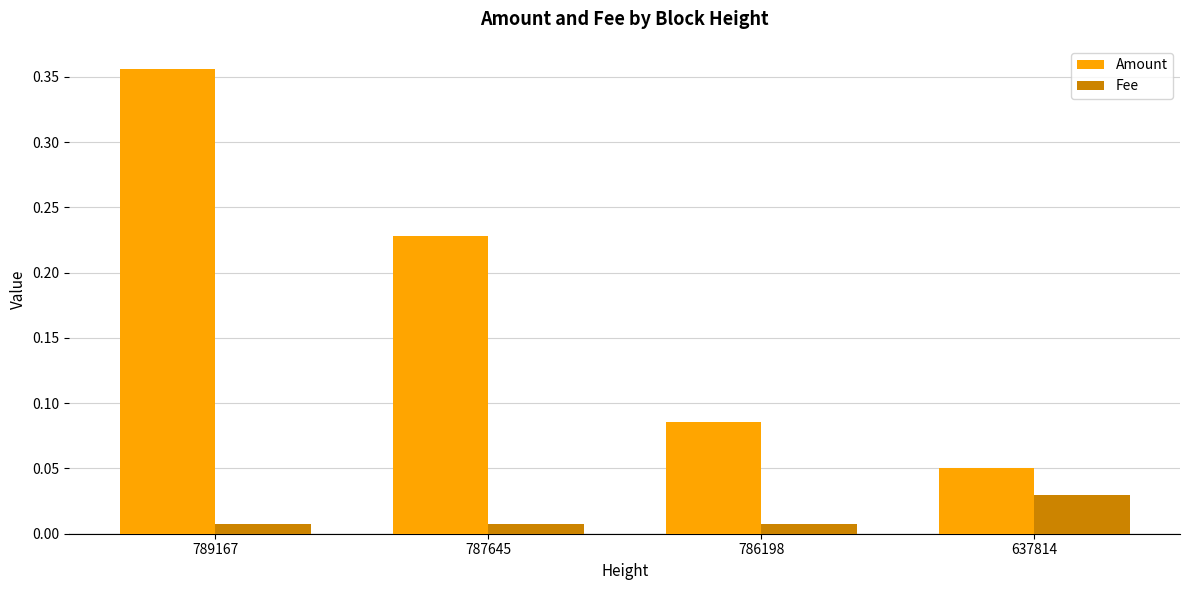

What are all the series names shown in the legend?

Amount, Fee